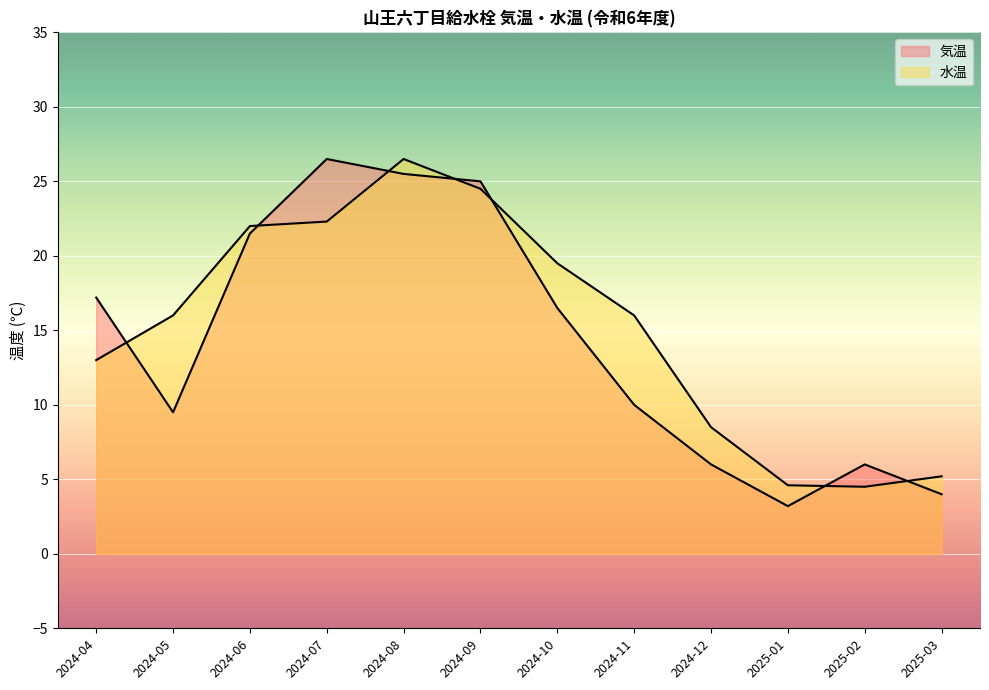

How many distinct data groups are displayed?

2